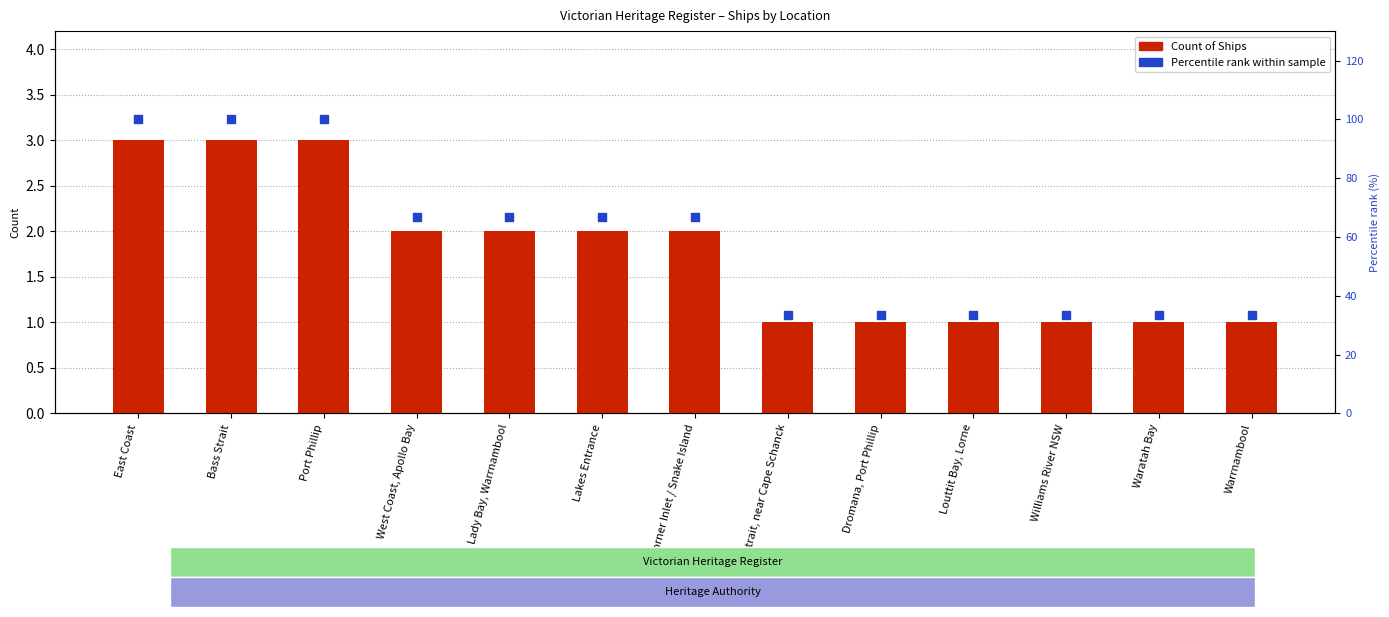

Which series reaches the minimum Y coordinate?

Count of Ships